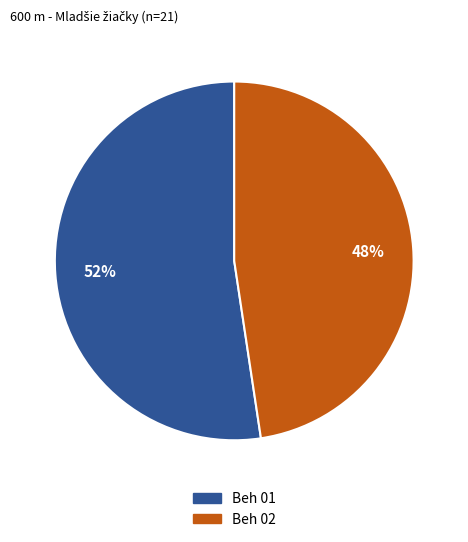

How many slices are in this pie chart?

2